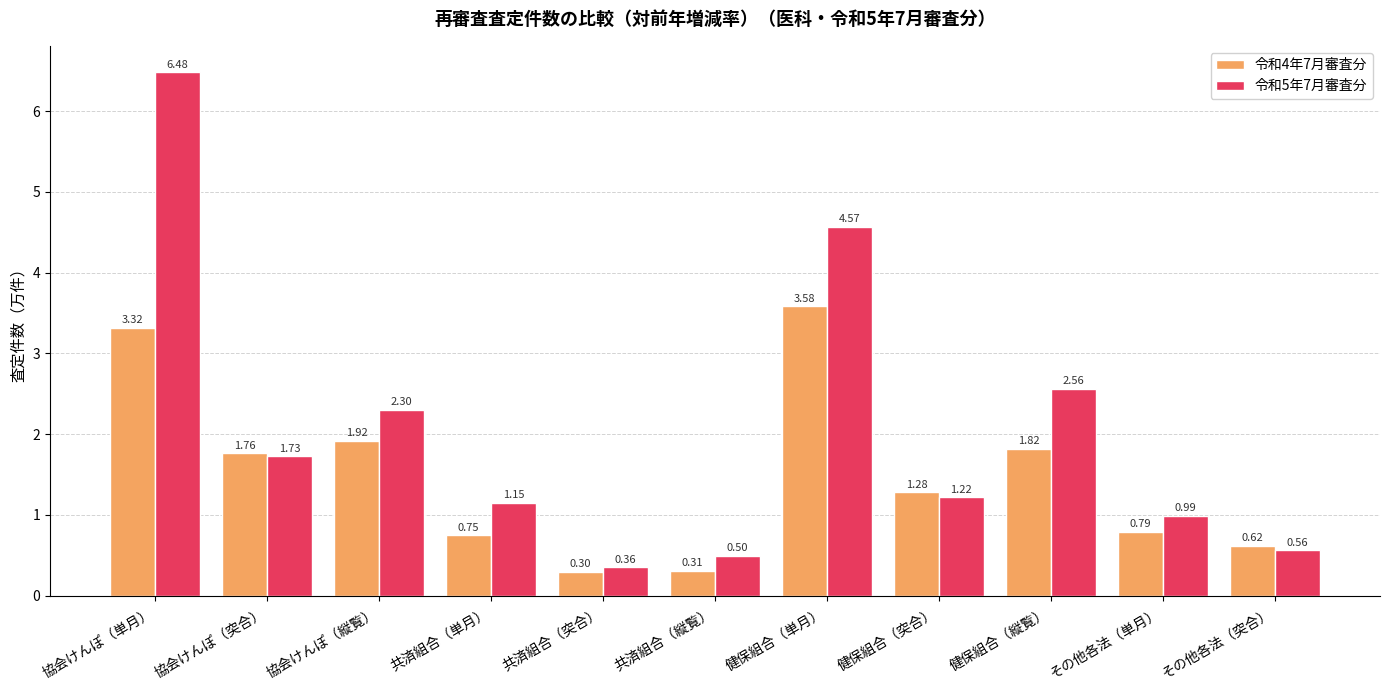

At which category is the sum across all series the highest?

協会けんぽ（単月）